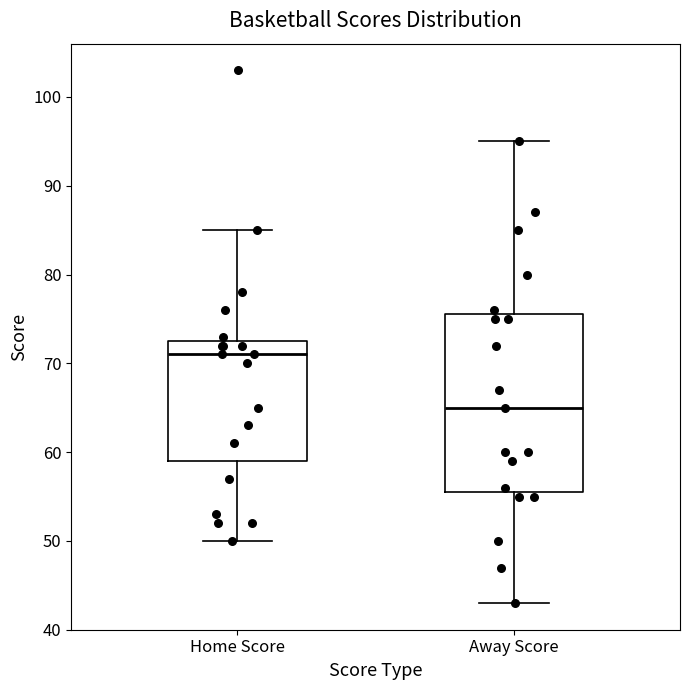

Reading left to right, transcribe this box plot: for each box, give where its median line is, the range the box spans, and where its two whiskers end, as read against the y-axis. The values are not printed on the chart, so give them approximately, as read against the axis.

Home Score: median 71, box 59 to 73, whiskers 50 to 85
Away Score: median 65, box 56 to 76, whiskers 43 to 95